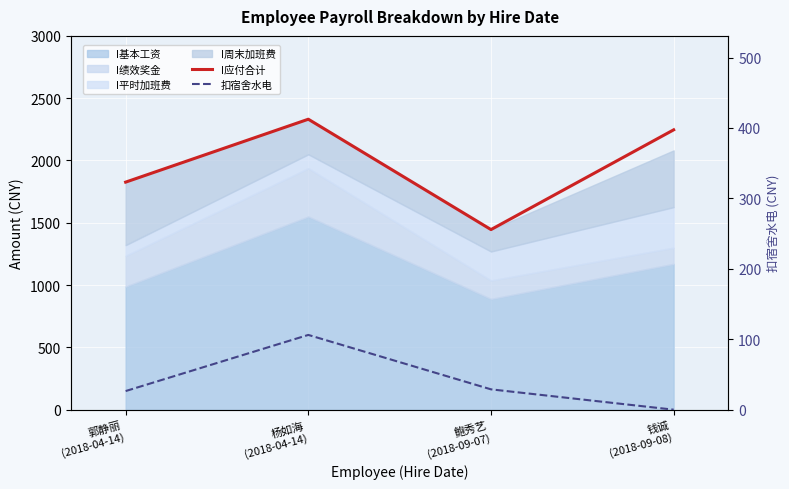

What is the difference between the maximum and second lowest values in the 扣宿舍水电 series?

79.7